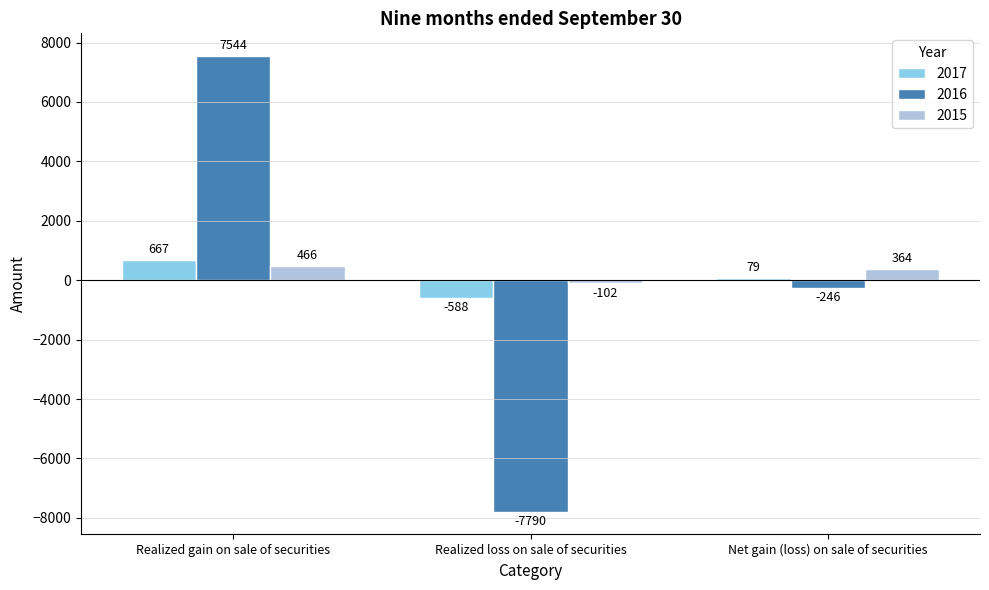

How many negative values does the 2016 series have?

2